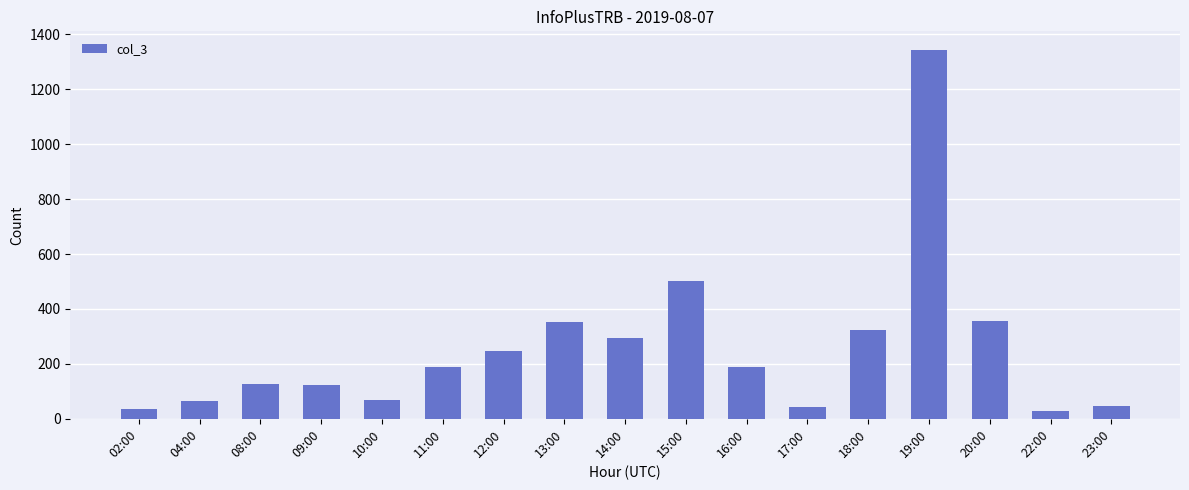

Is it true that the value at 14:00 is 395?

False